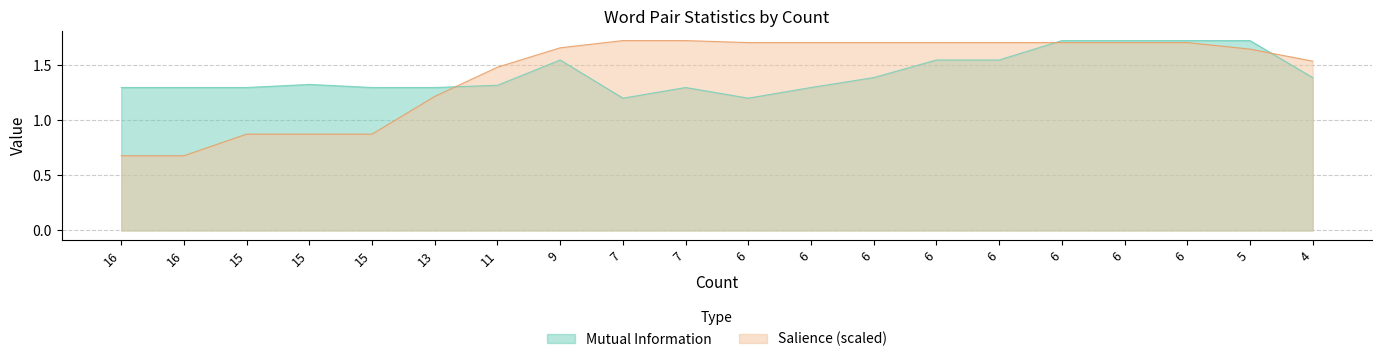

Rank the series at 6 from highest to lowest value.

Salience, Mutual Information